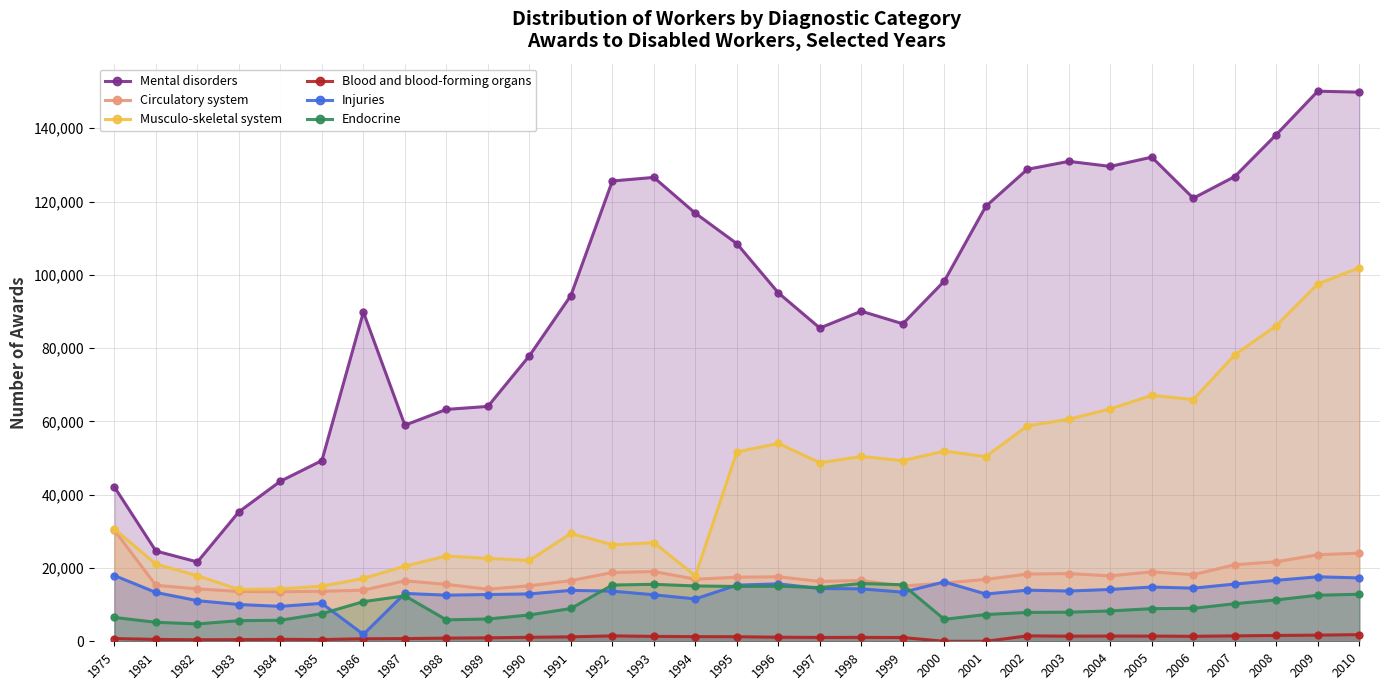

What is the maximum value for Musculo-skeletal system?

101938